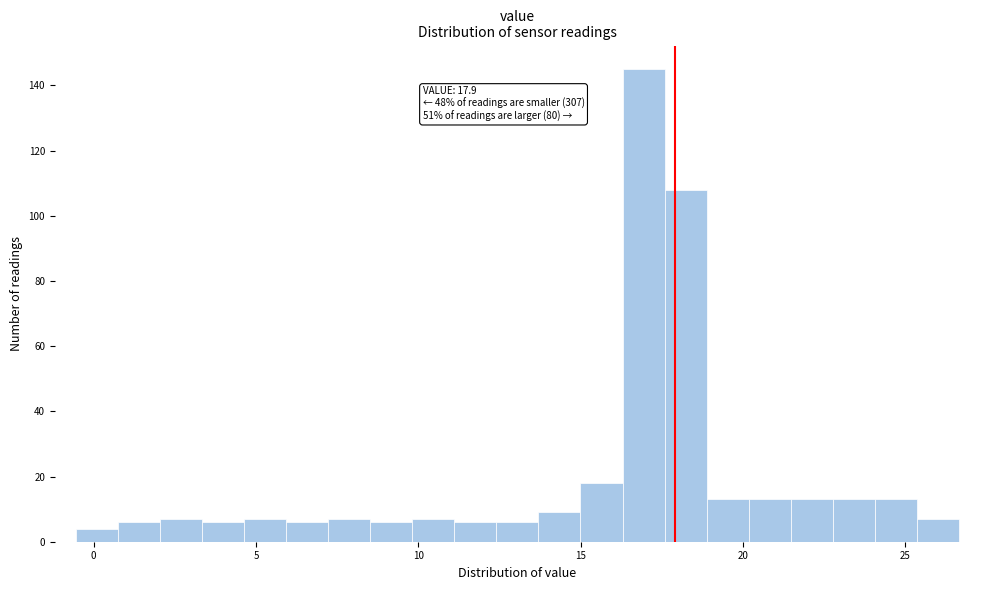

Read against the x-axis, roughly where is the centre of the tallest bar?

17.0